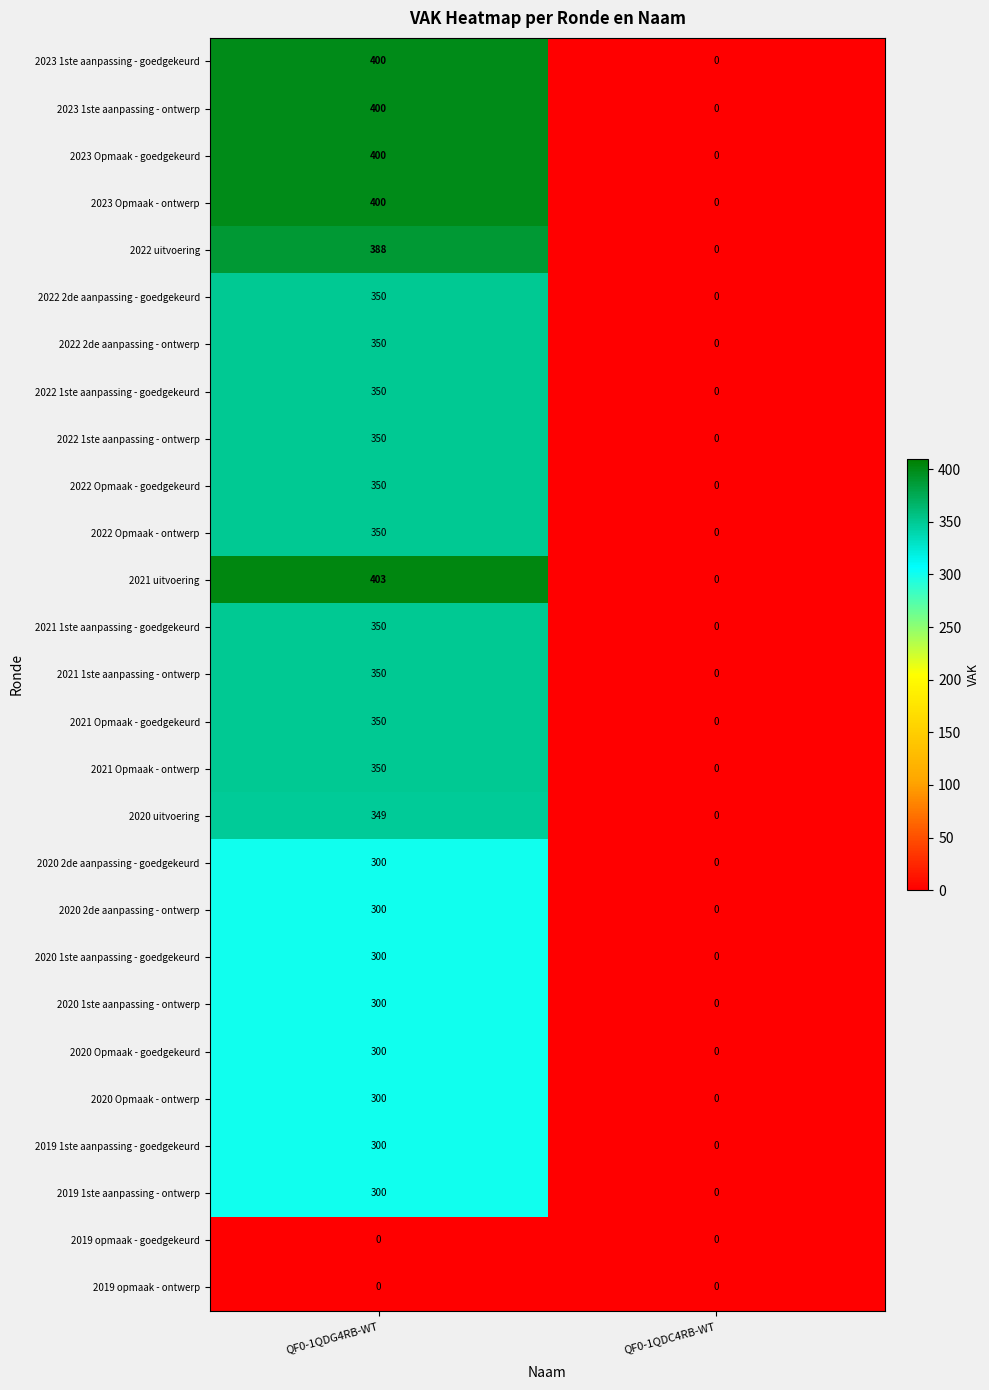

List the labels in order of 2019 1ste aanpassing - ontwerp value, largest first.

QF0-1QDG4RB-WT, QF0-1QDC4RB-WT